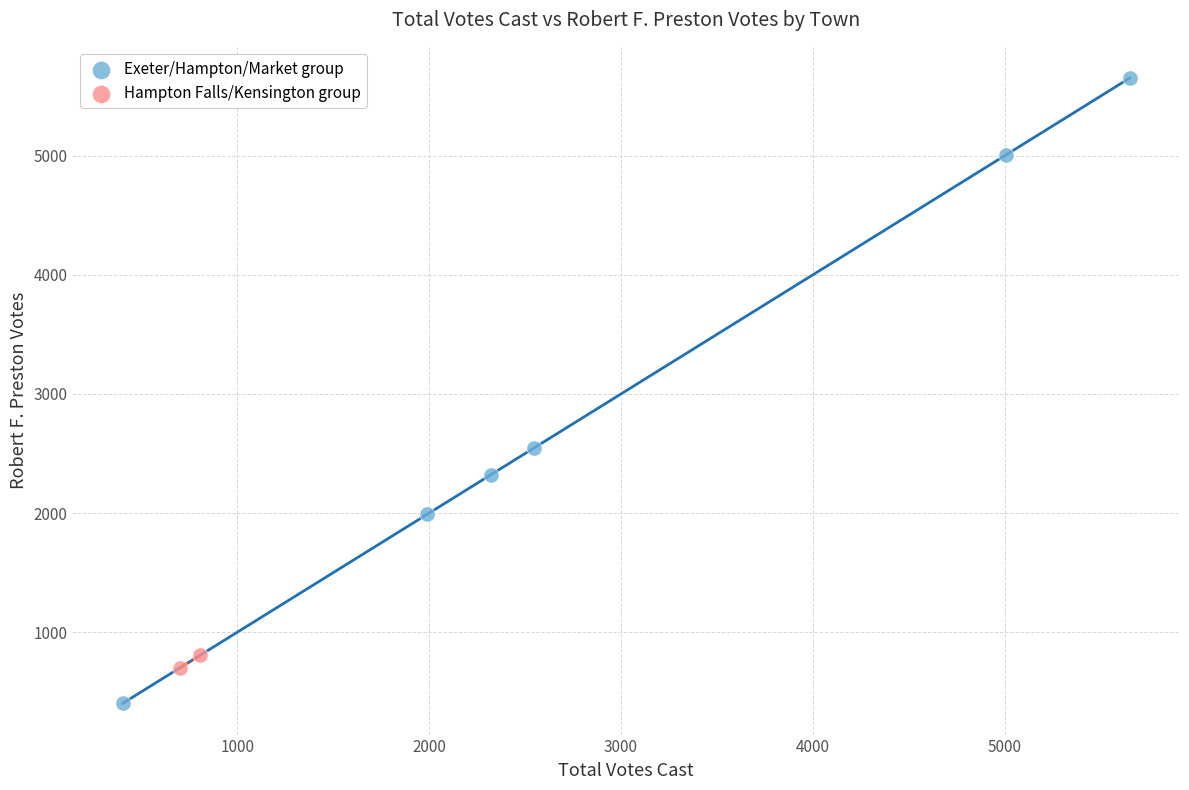

What are all the series names shown in the legend?

Exeter/Hampton/Market group, Hampton Falls/Kensington group